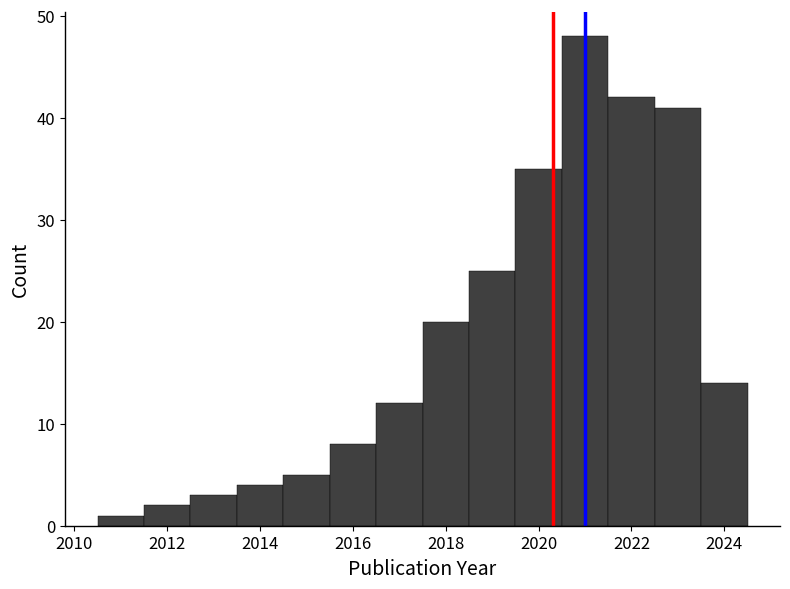

Reading left to right, transcribe this chart: for each bar, give the range it covers on the x-axis and its height. Neither the bar edges nor the heights are printed on the chart, so give them approximately, as read against the axes.

2010.5 to 2011.5: 1
2011.5 to 2012.5: 2
2012.5 to 2013.5: 3
2013.5 to 2014.5: 4
2014.5 to 2015.5: 5
2015.5 to 2016.5: 8
2016.5 to 2017.5: 12
2017.5 to 2018.5: 20
2018.5 to 2019.5: 25
2019.5 to 2020.5: 35
2020.5 to 2021.5: 48
2021.5 to 2022.5: 42
2022.5 to 2023.5: 41
2023.5 to 2024.5: 14